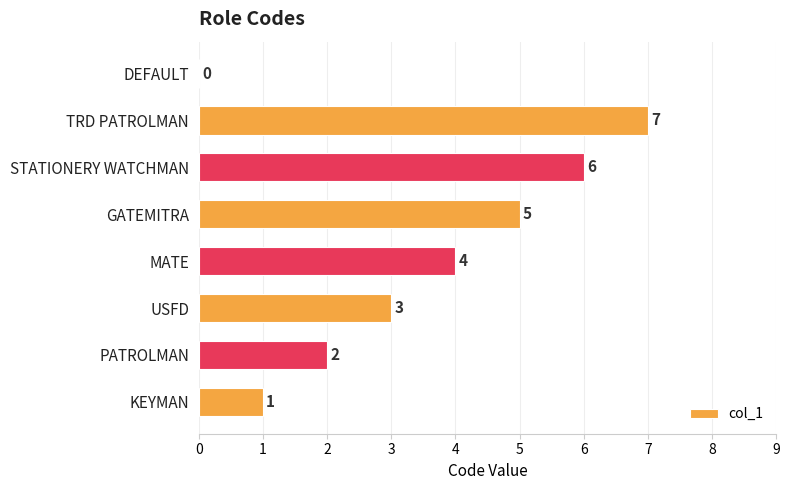

True or false: the data shows -3 at DEFAULT.

False